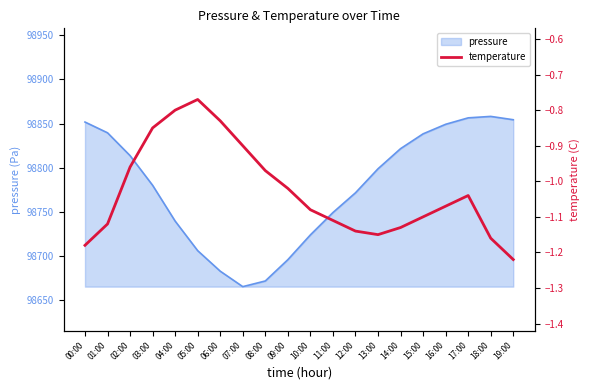

Where is the first local maximum?

05:00